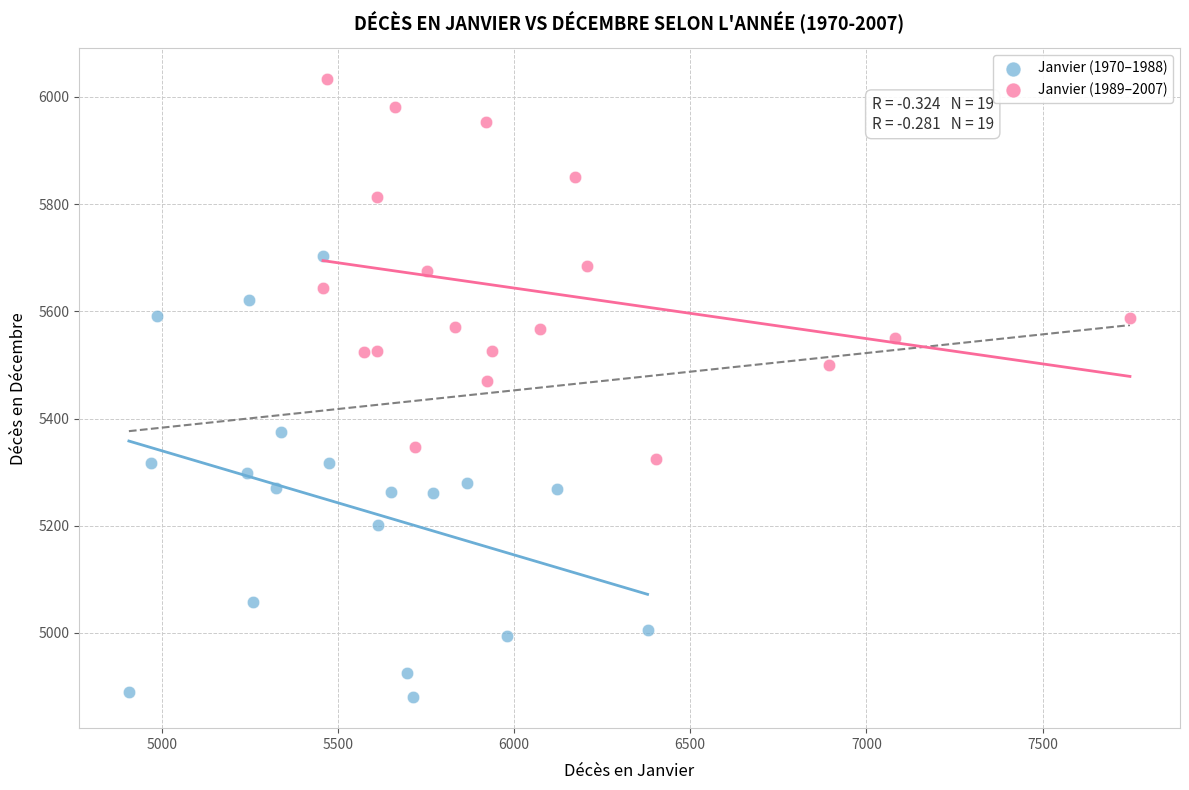

Which series contains the highest Y value?

Janvier (1989–2007)